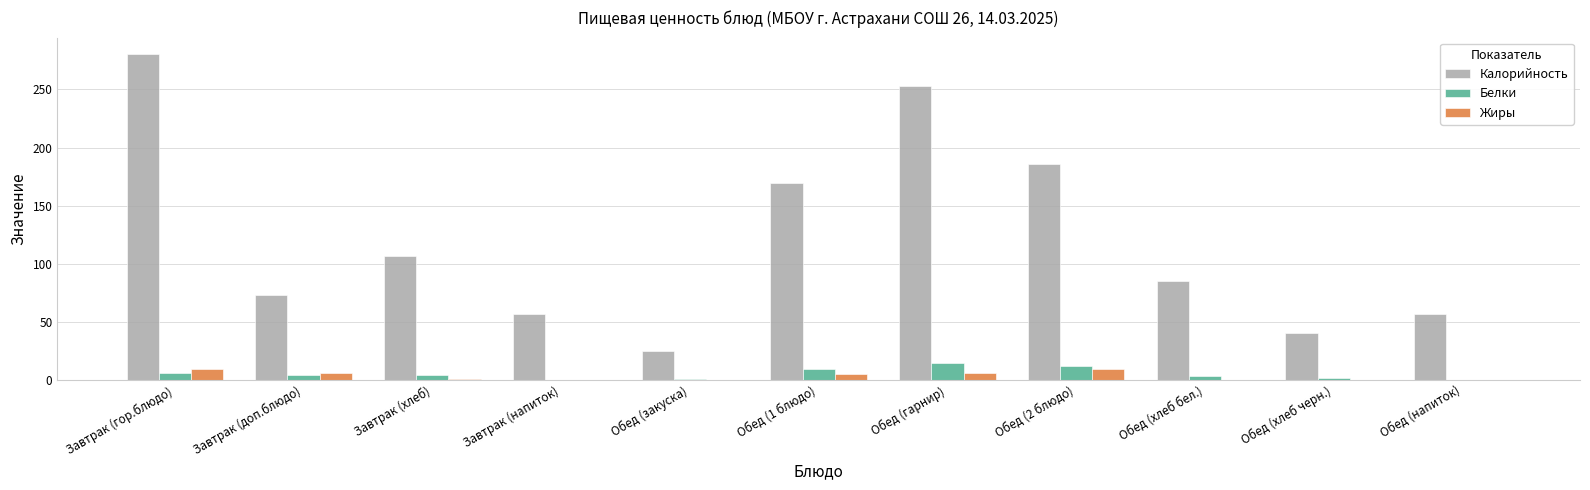

Between Обед (закуска) and Обед (2 блюдо), which series saw the biggest shift?

Калорийность